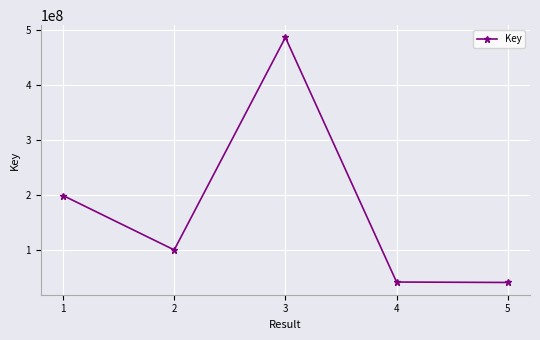

How many points are higher than both their immediate neighbors (excluding endpoints)?

1